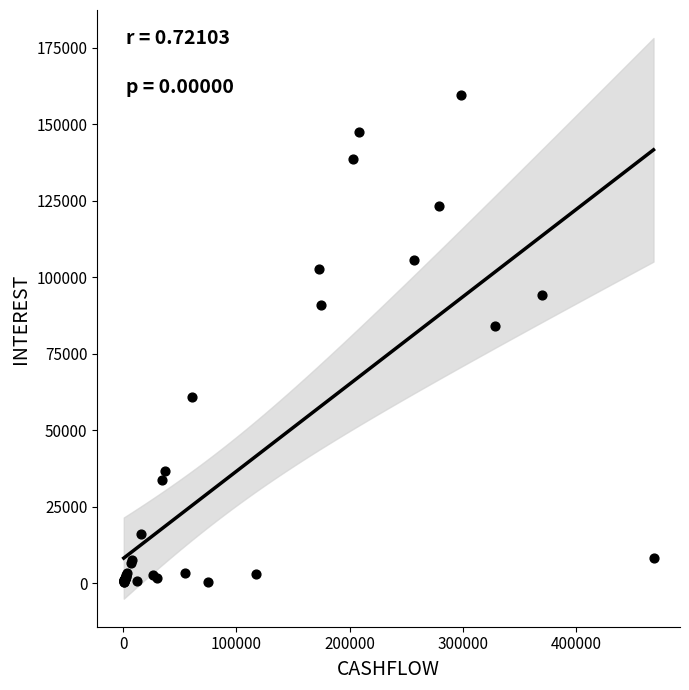

What Y value in the scatter plot is closest to 79942?

83954.0